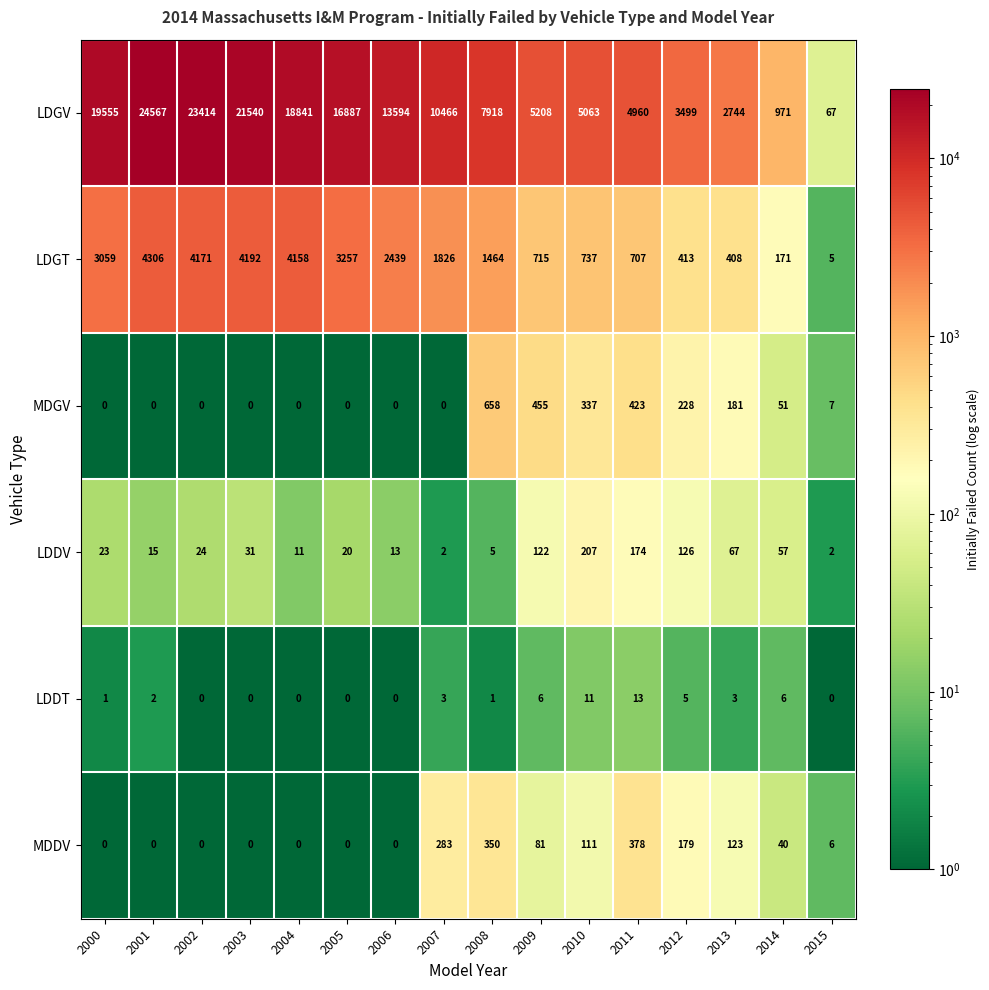

What is the difference between the second highest and minimum values in the LDDV series?

172